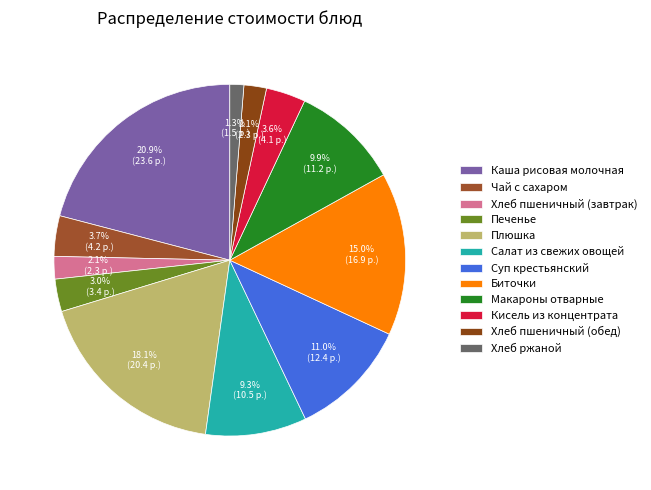

Which slice is the largest?

Каша рисовая молочная